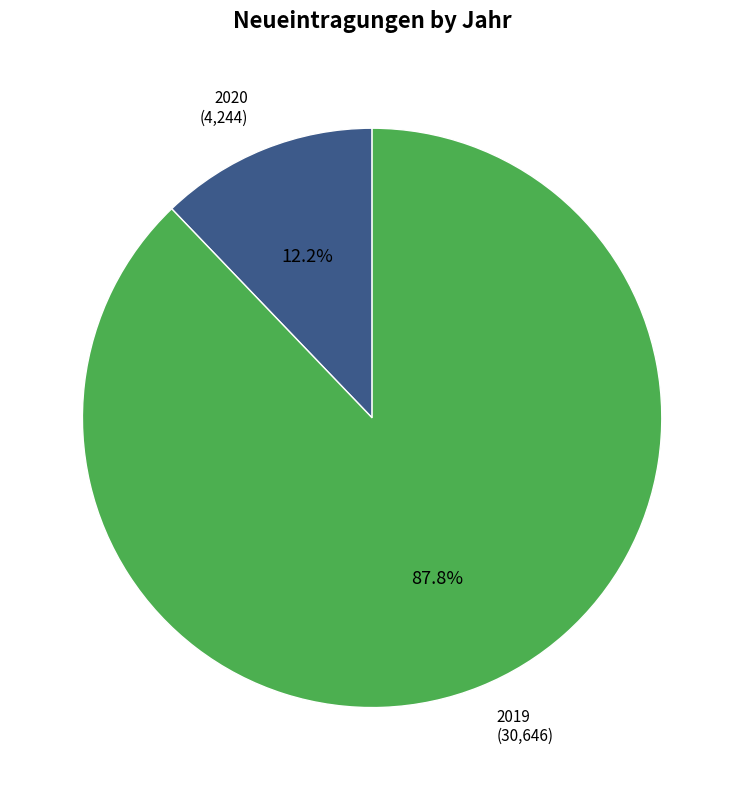

To the nearest percent, what percentage of the pie is 2020?

12%